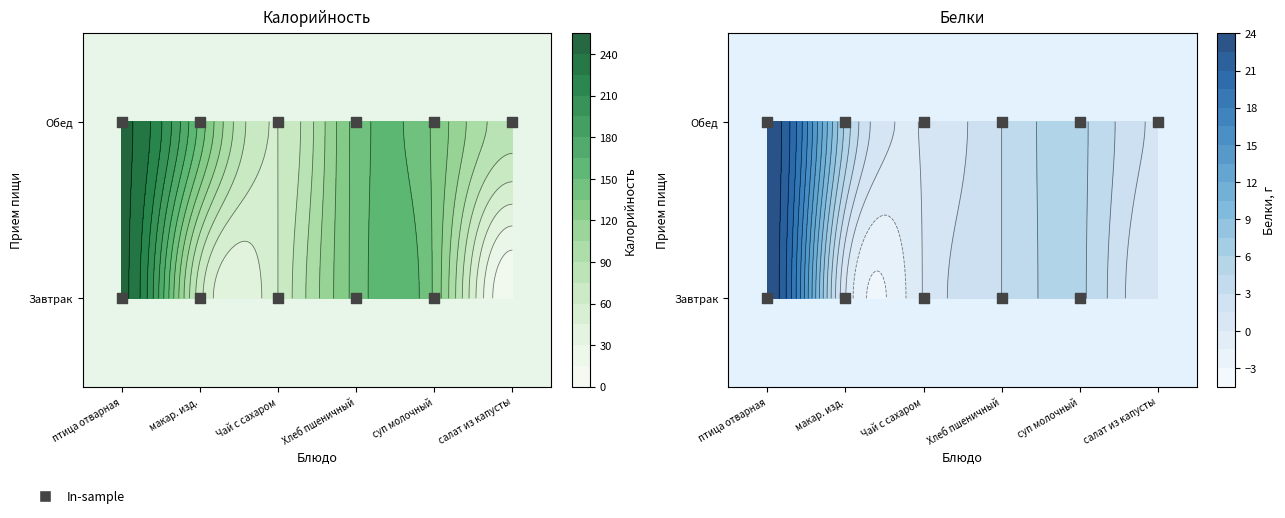

What value does the data have at суп молочный?

1